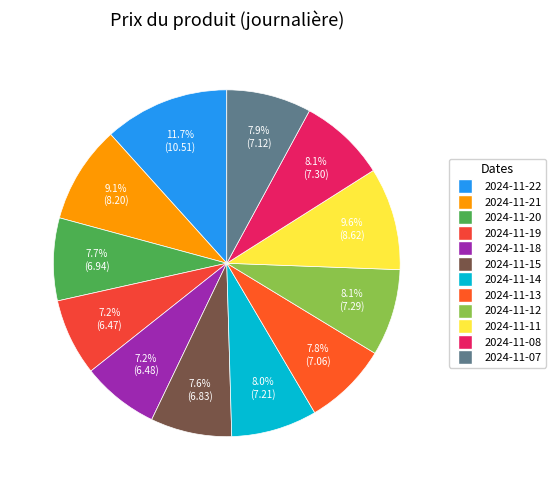

What portion of the pie excludes 2024-11-21?

90.9%